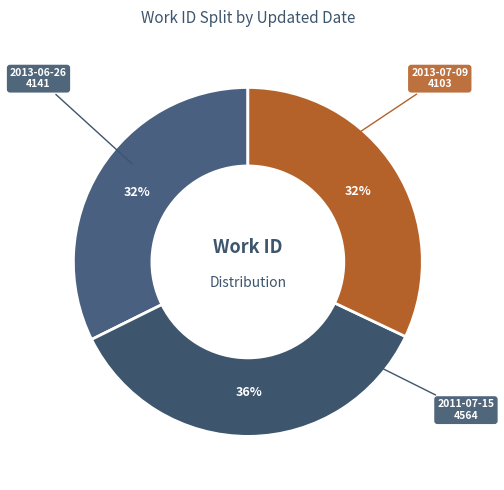

To the nearest percent, what is the average slice percentage?

33%